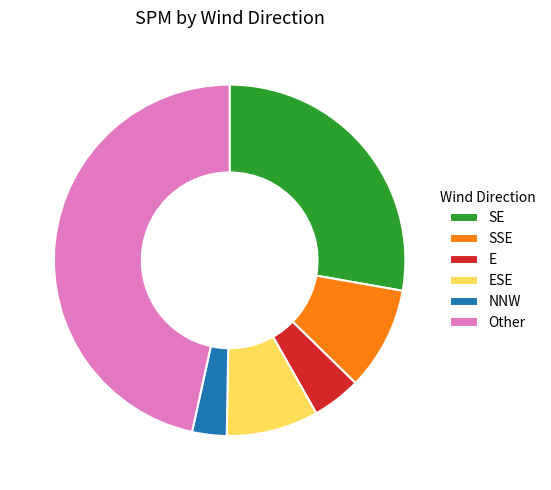

Count the number of slices in the pie.

6